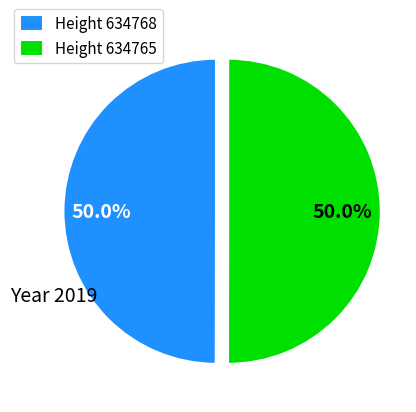

Is the sum of Height 634765 and Height 634768 greater than half?

Yes